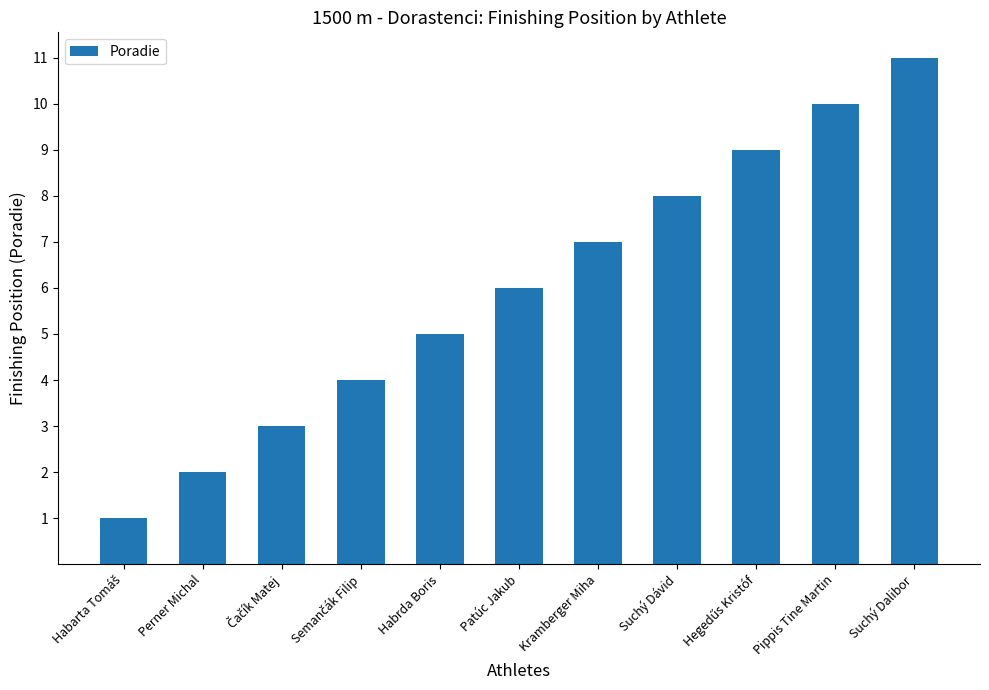

What is the maximum value shown in the chart?

11